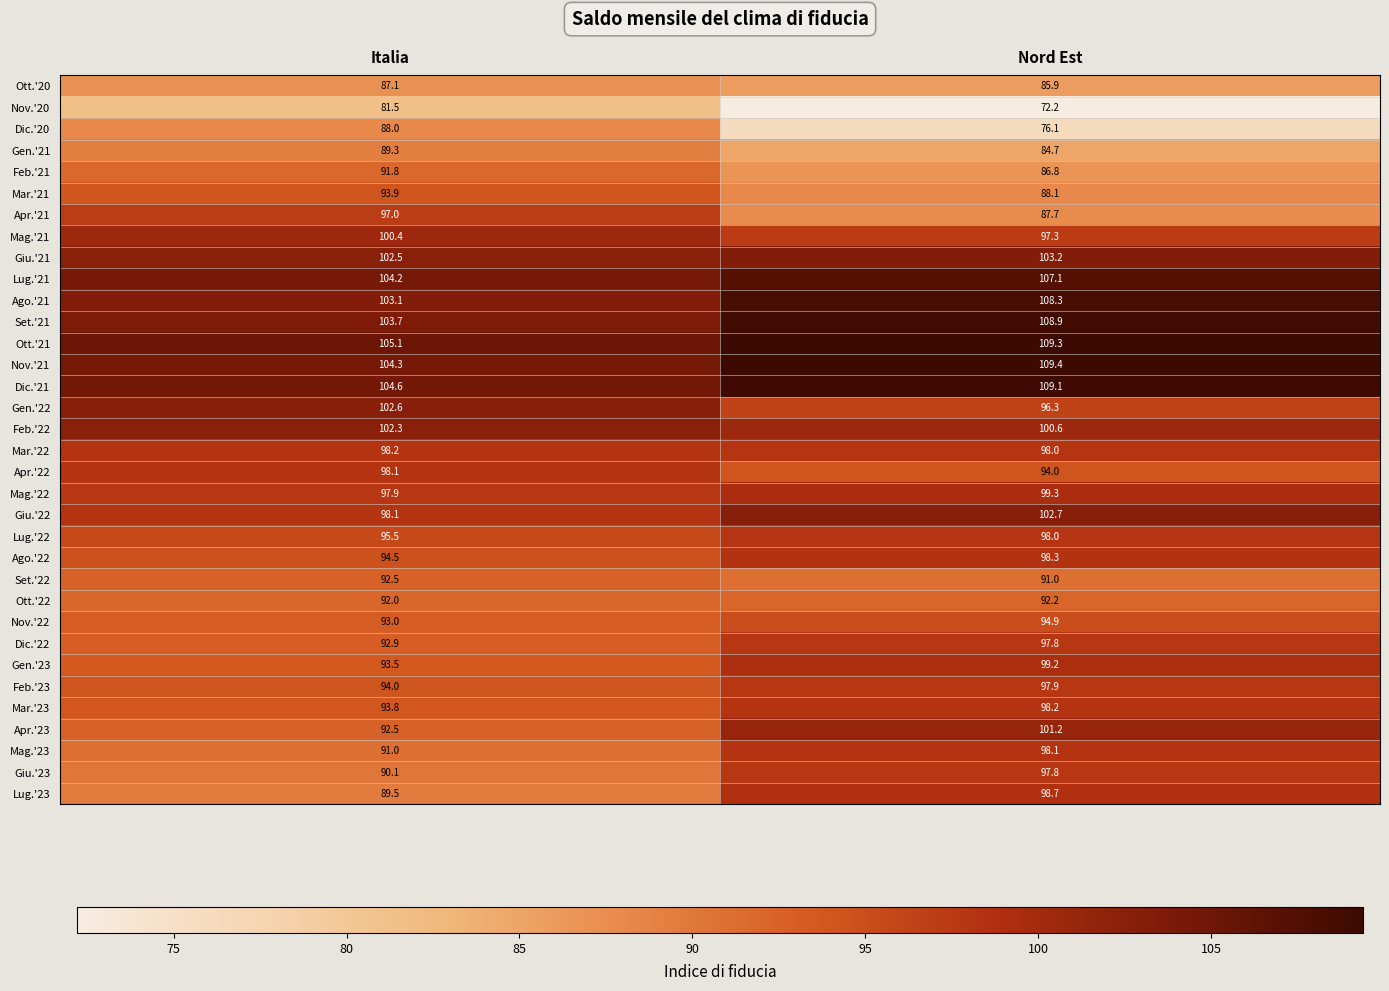

The value of Ott.'21 at Italia is 168.7. True or false?

False